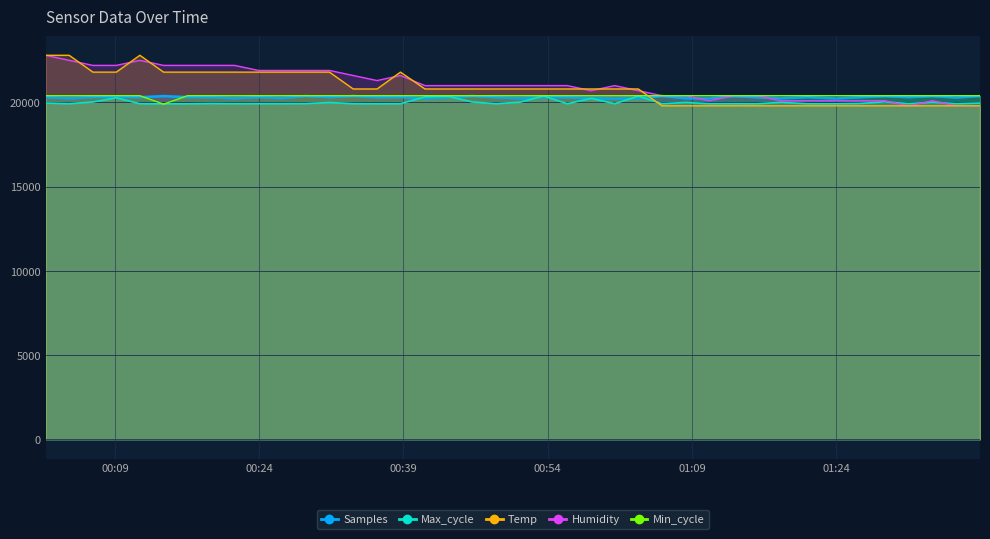

Does the chart display data point markers on the line(s)?

No